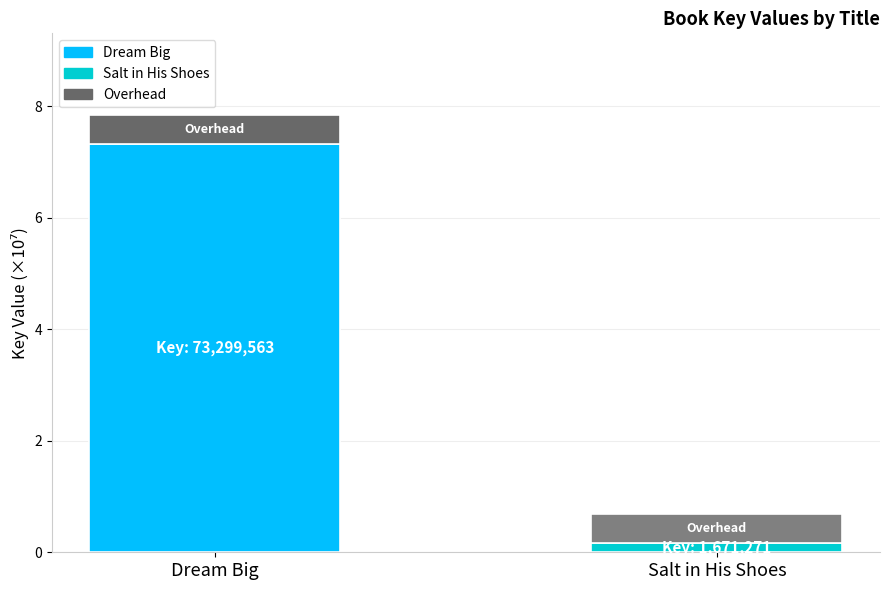

At which category is the sum across all series the highest?

Dream Big